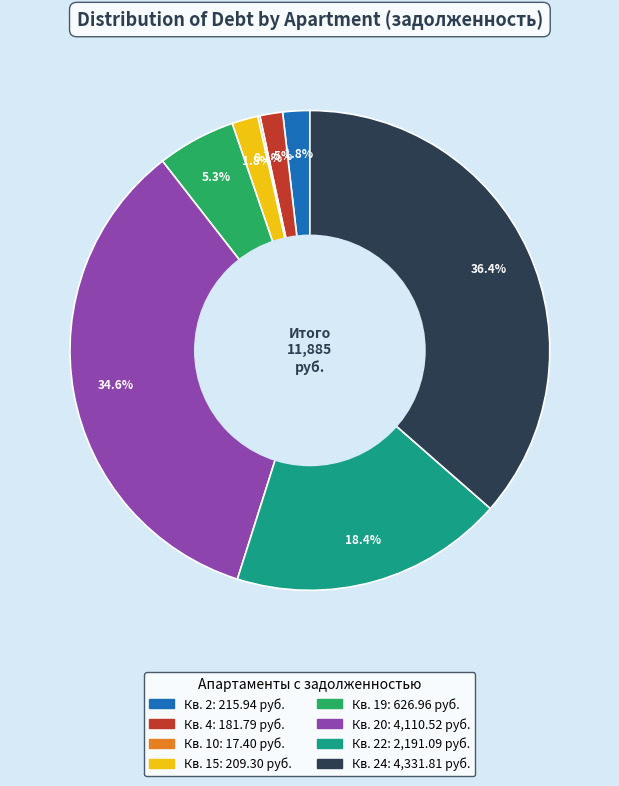

Is there any slice that represents more than half of the pie?

No